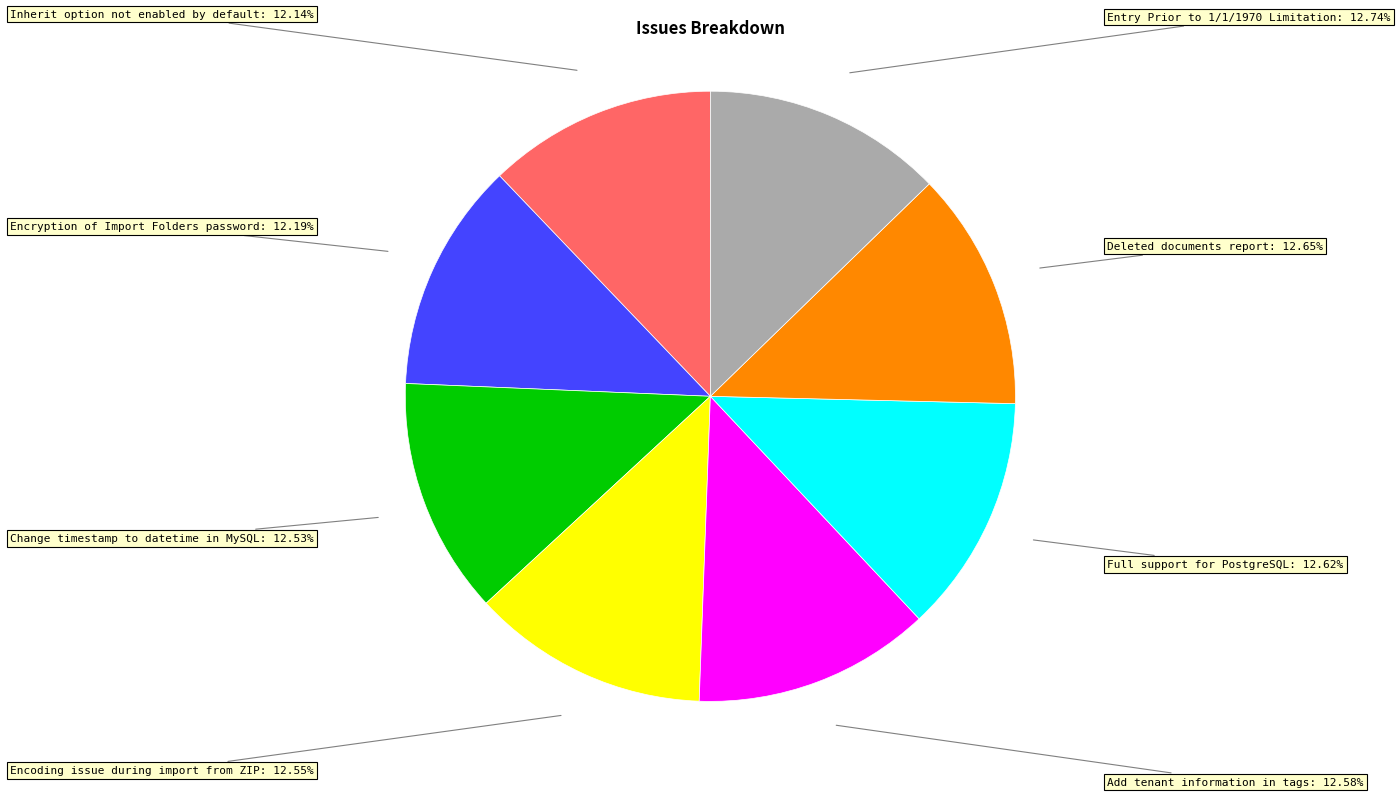

Is there any slice that represents more than half of the pie?

No